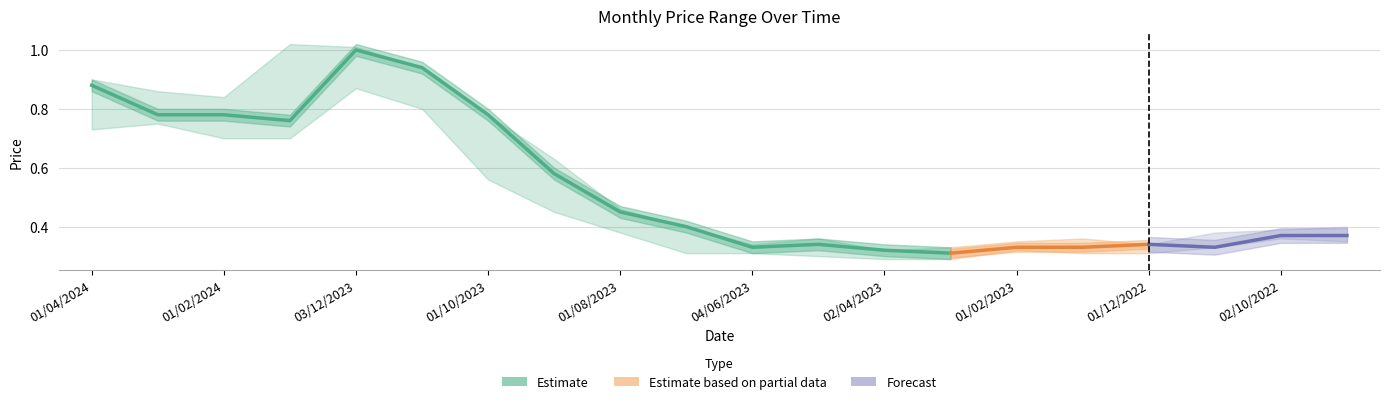

Read the Low value at 01/12/2022.

0.3